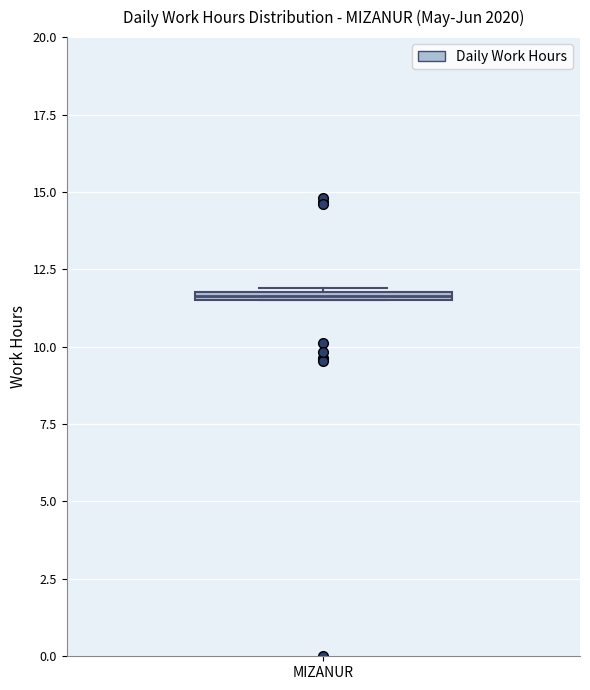

Where is the upper edge of the box for MIZANUR on the y-axis? The values are not printed on the chart, so give them approximately, as read against the axis.

12.0